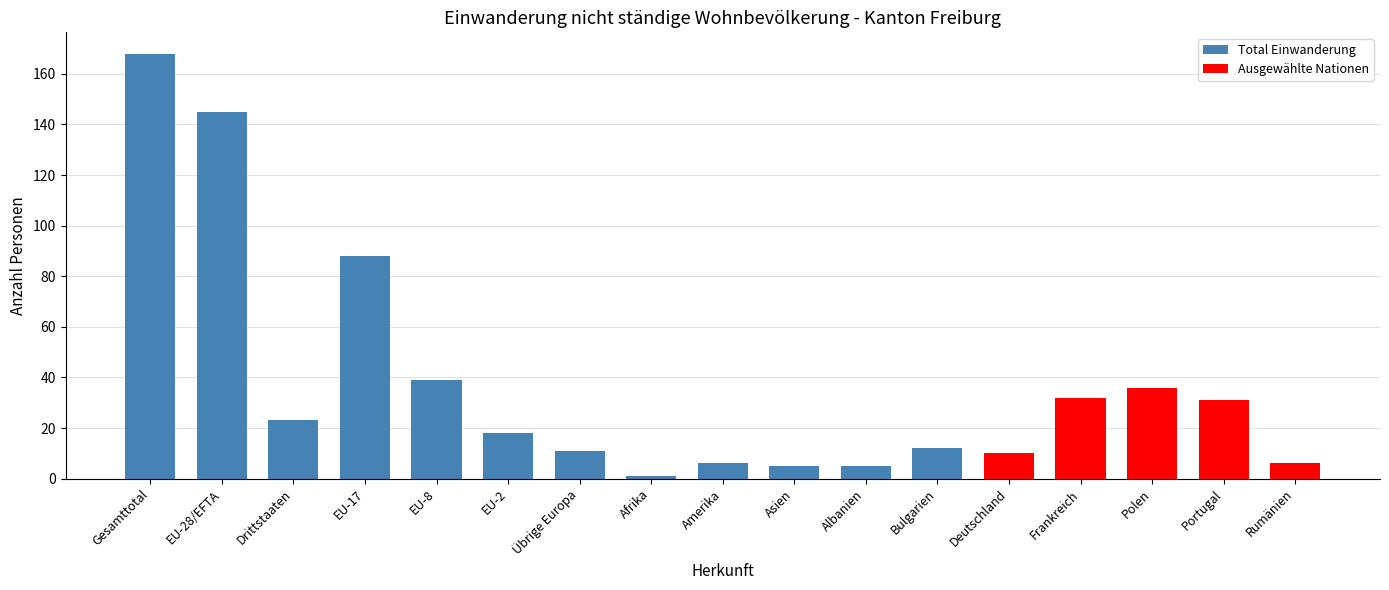

What is the change in value from Gesamttotal to EU-28/EFTA?

-23